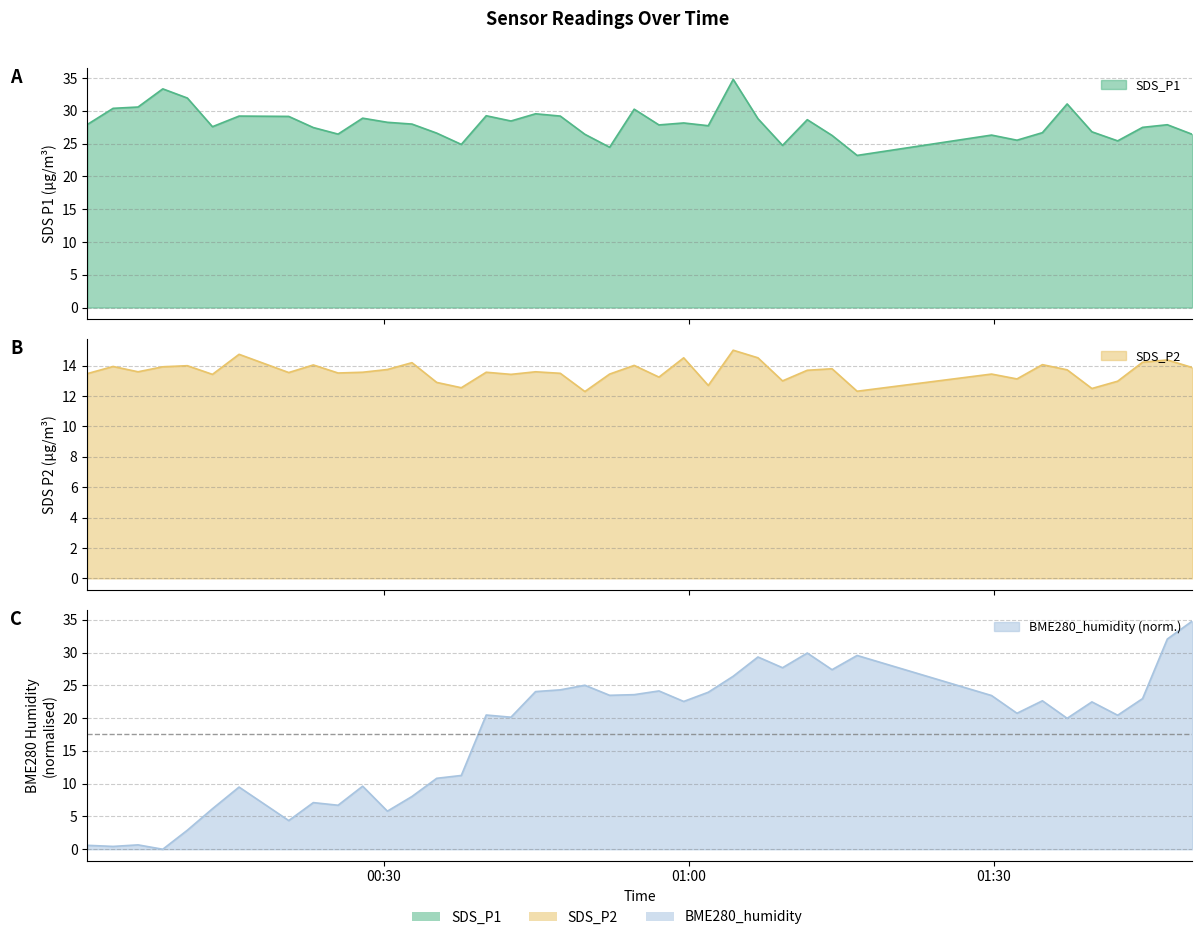

How many lines are shown in the chart?

3